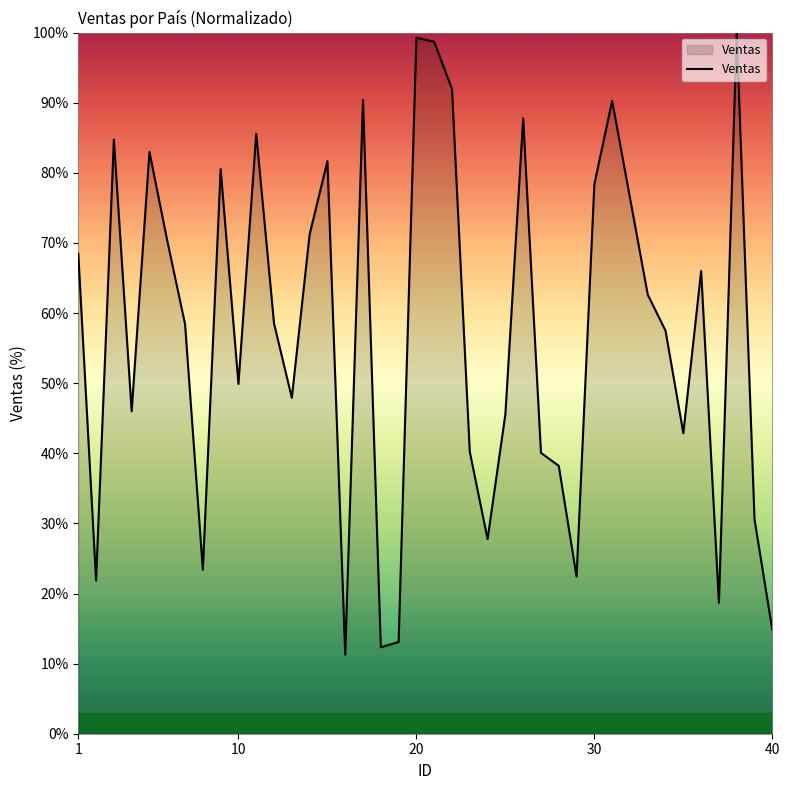

What is the difference between the maximum and minimum values?

88.7